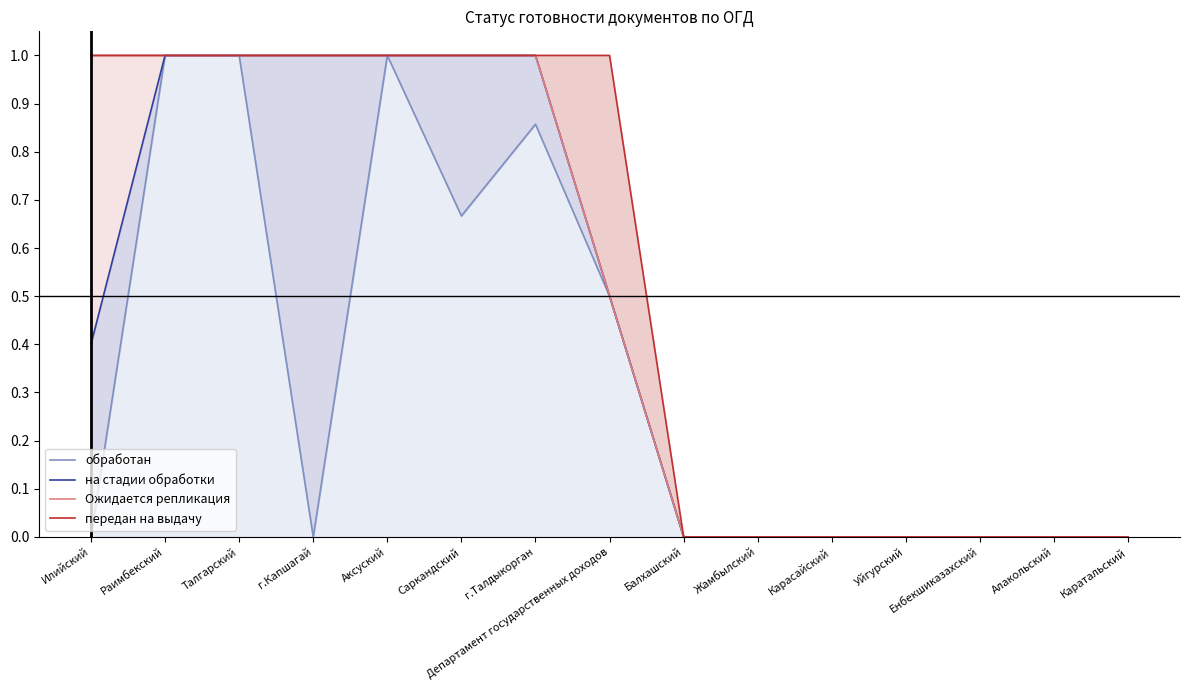

Which category has the highest value in the Ожидается репликация series?

Илийский